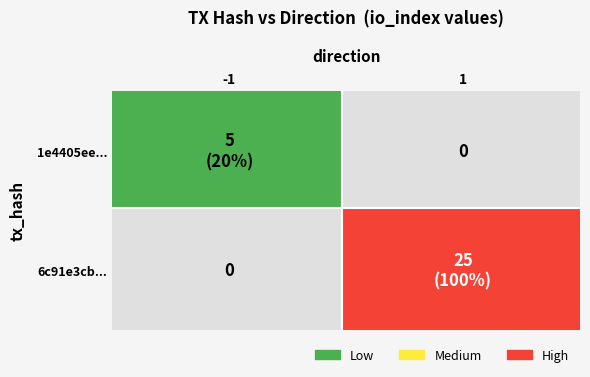

Is the value of 1e4405ee06d11ea7ed891a1f989b9c708f10dbf at io_index greater than the value of 6c91e3cb62651ffd422950d9fce256ab74c36fe at io_index?

No